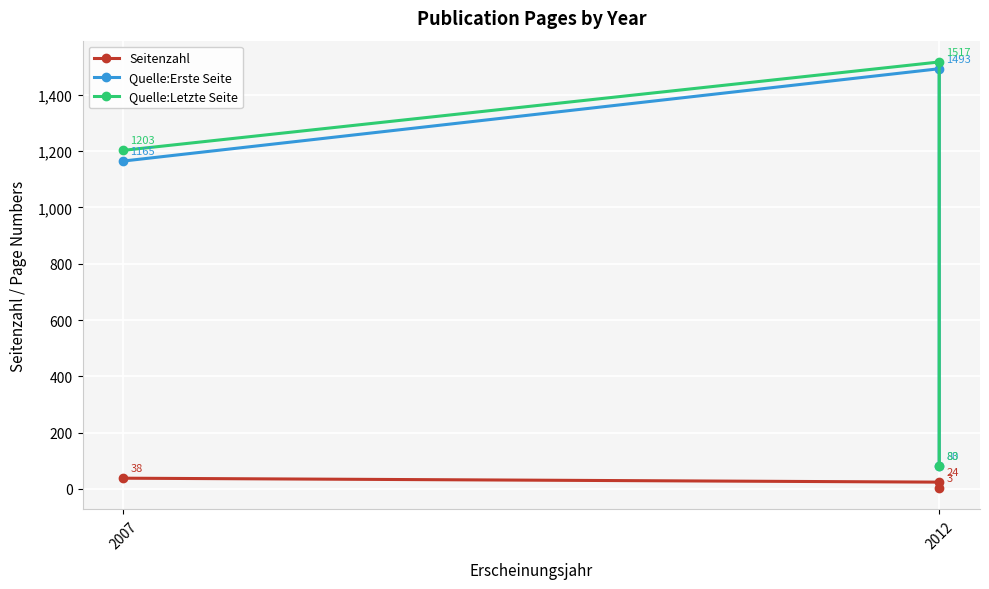

The value of Quelle:Letzte Seite at 2007 is 2150. True or false?

False